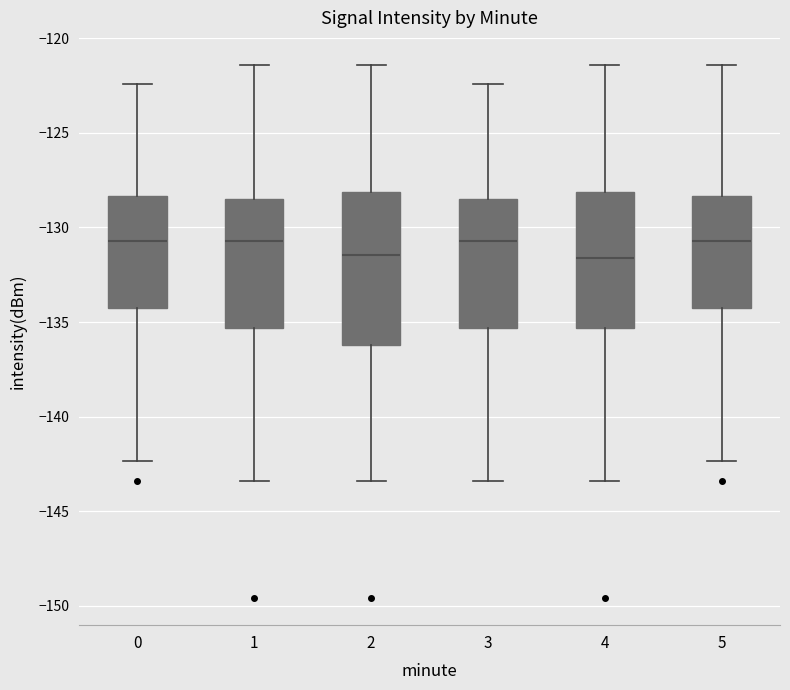

Where does the lower whisker of the box at x = 0 end on the y-axis? The values are not printed on the chart, so give them approximately, as read against the axis.

-142.5